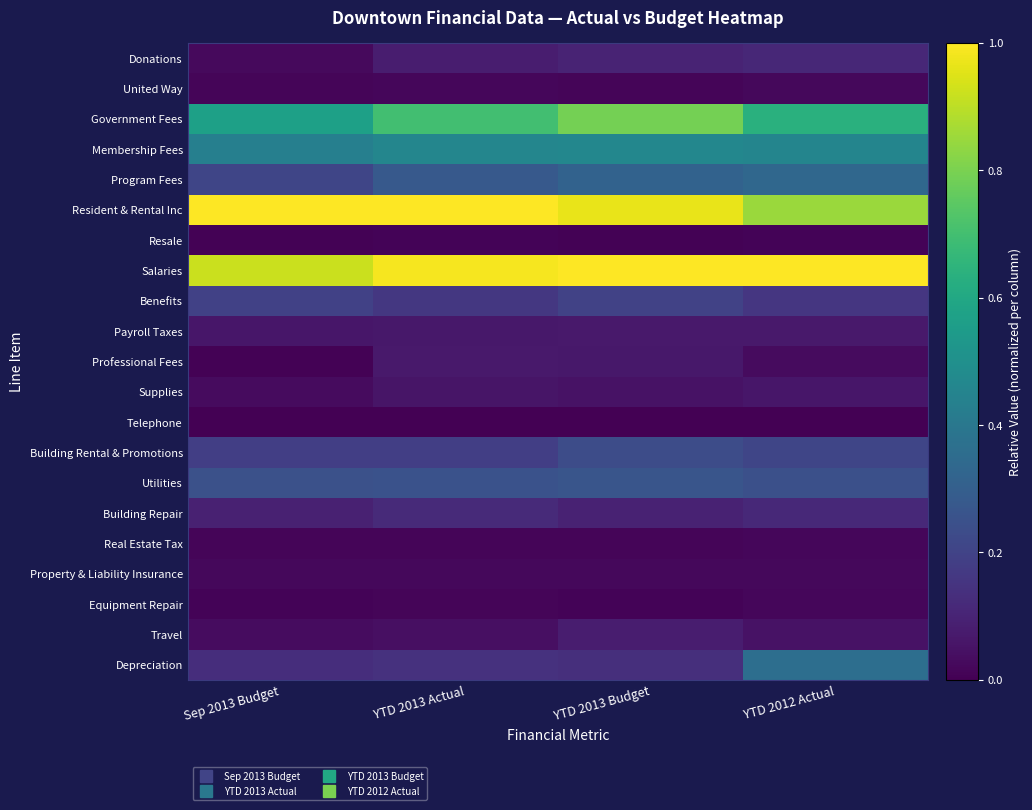

Which series has the largest total across all categories?

Salaries